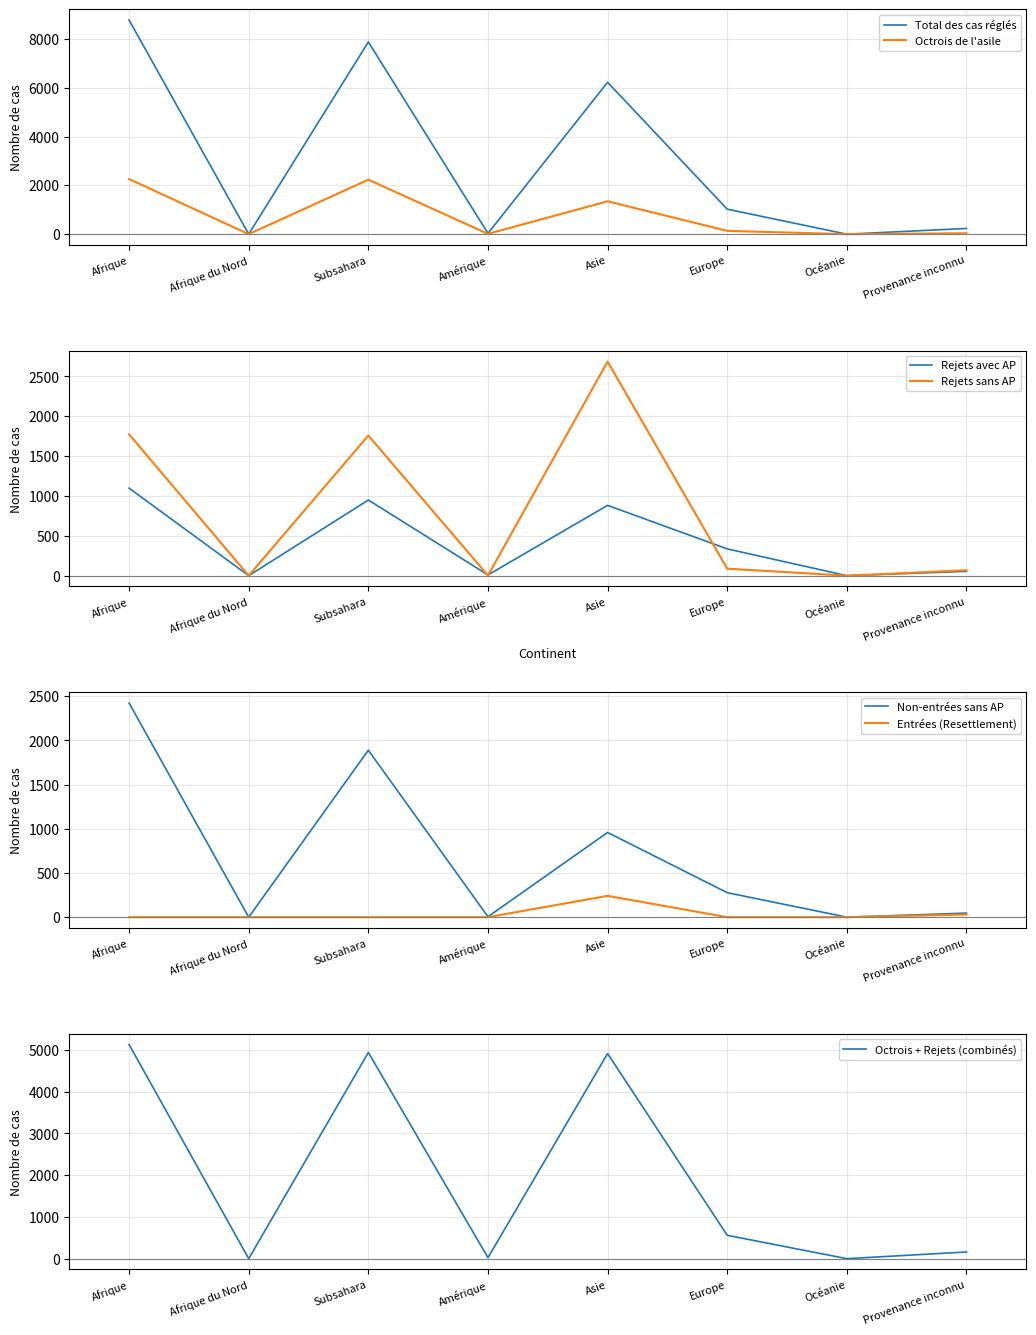

True or false: Total des cas réglés and Rejets avec AP intersect in this chart.

False